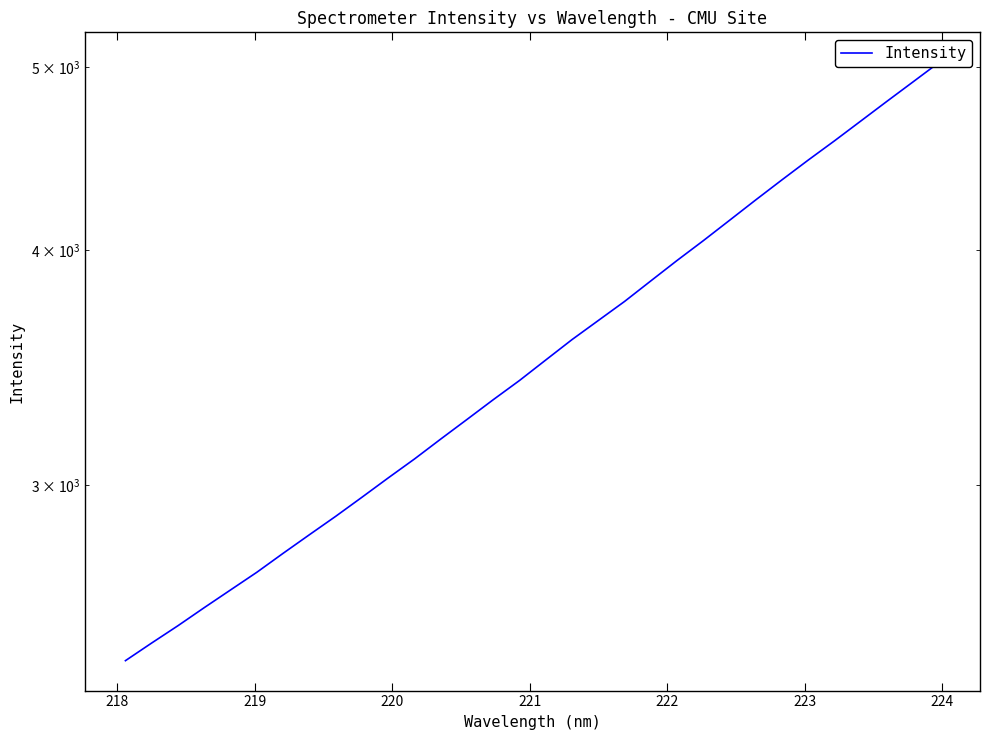

What is the label of the 5th point from the left?

221